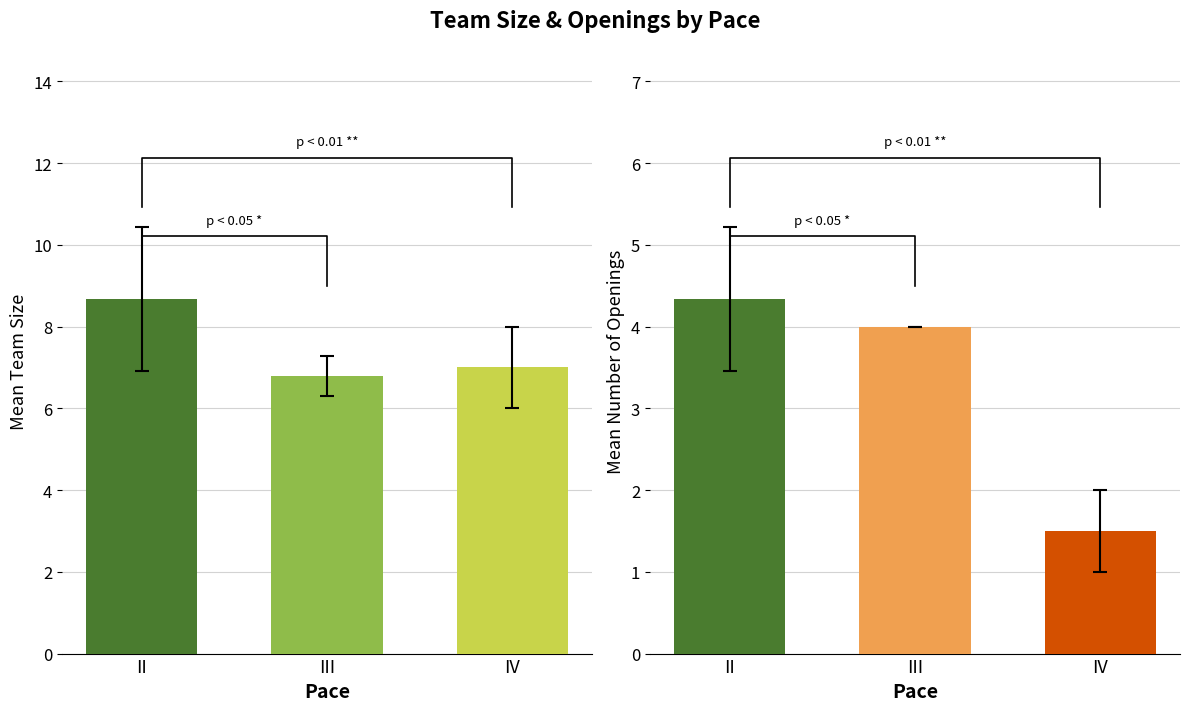

The value of Number of openings at II is 7.7. True or false?

False